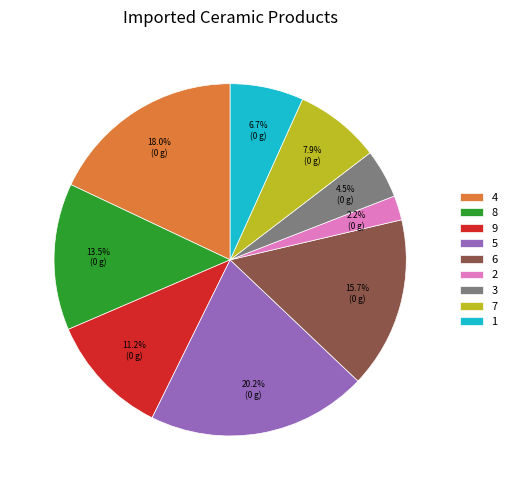

Count the number of slices in the pie.

9